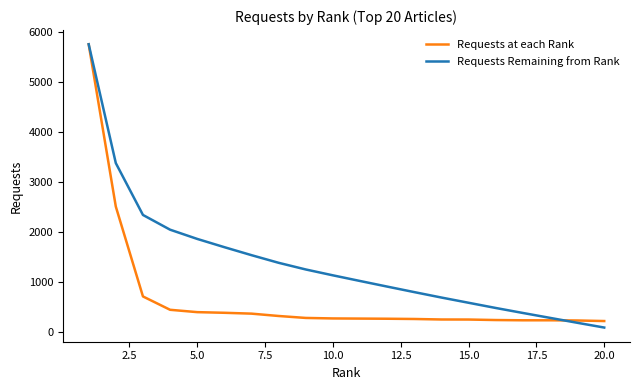

Rank the series by their average value, from highest to lowest.

Requests Remaining from Rank, Requests at each Rank